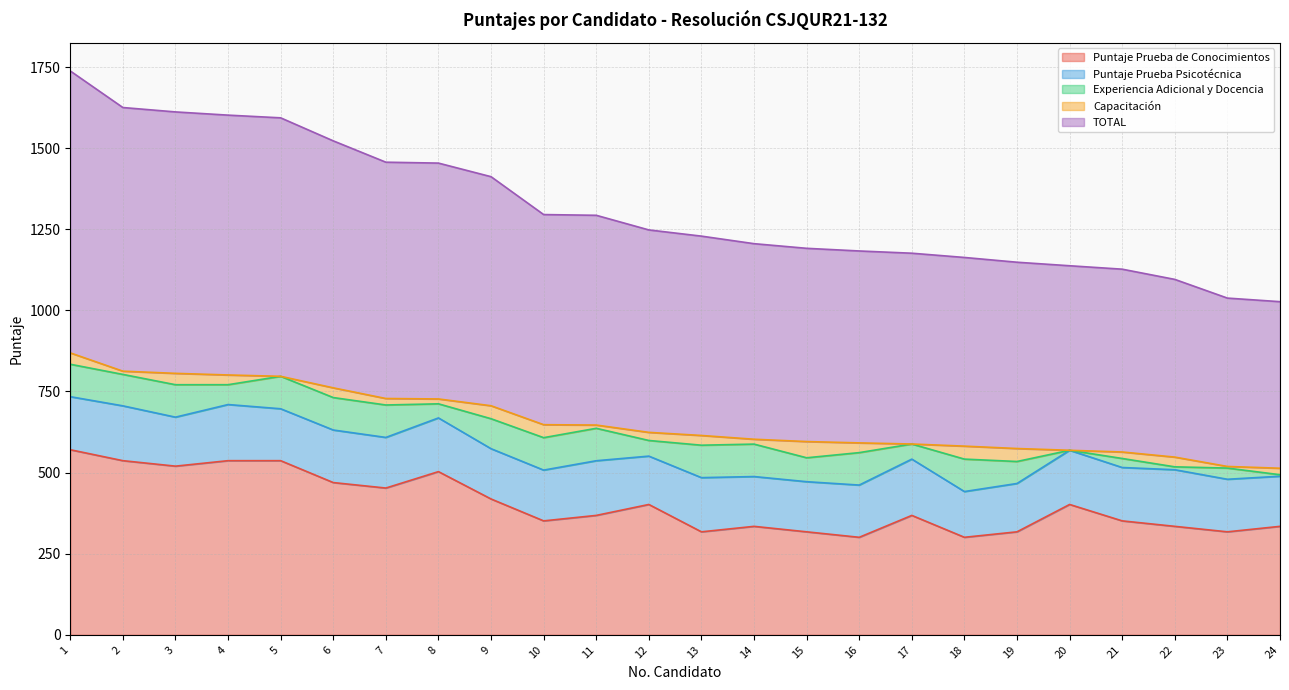

At which label does Capacitación first exceed 30?

1